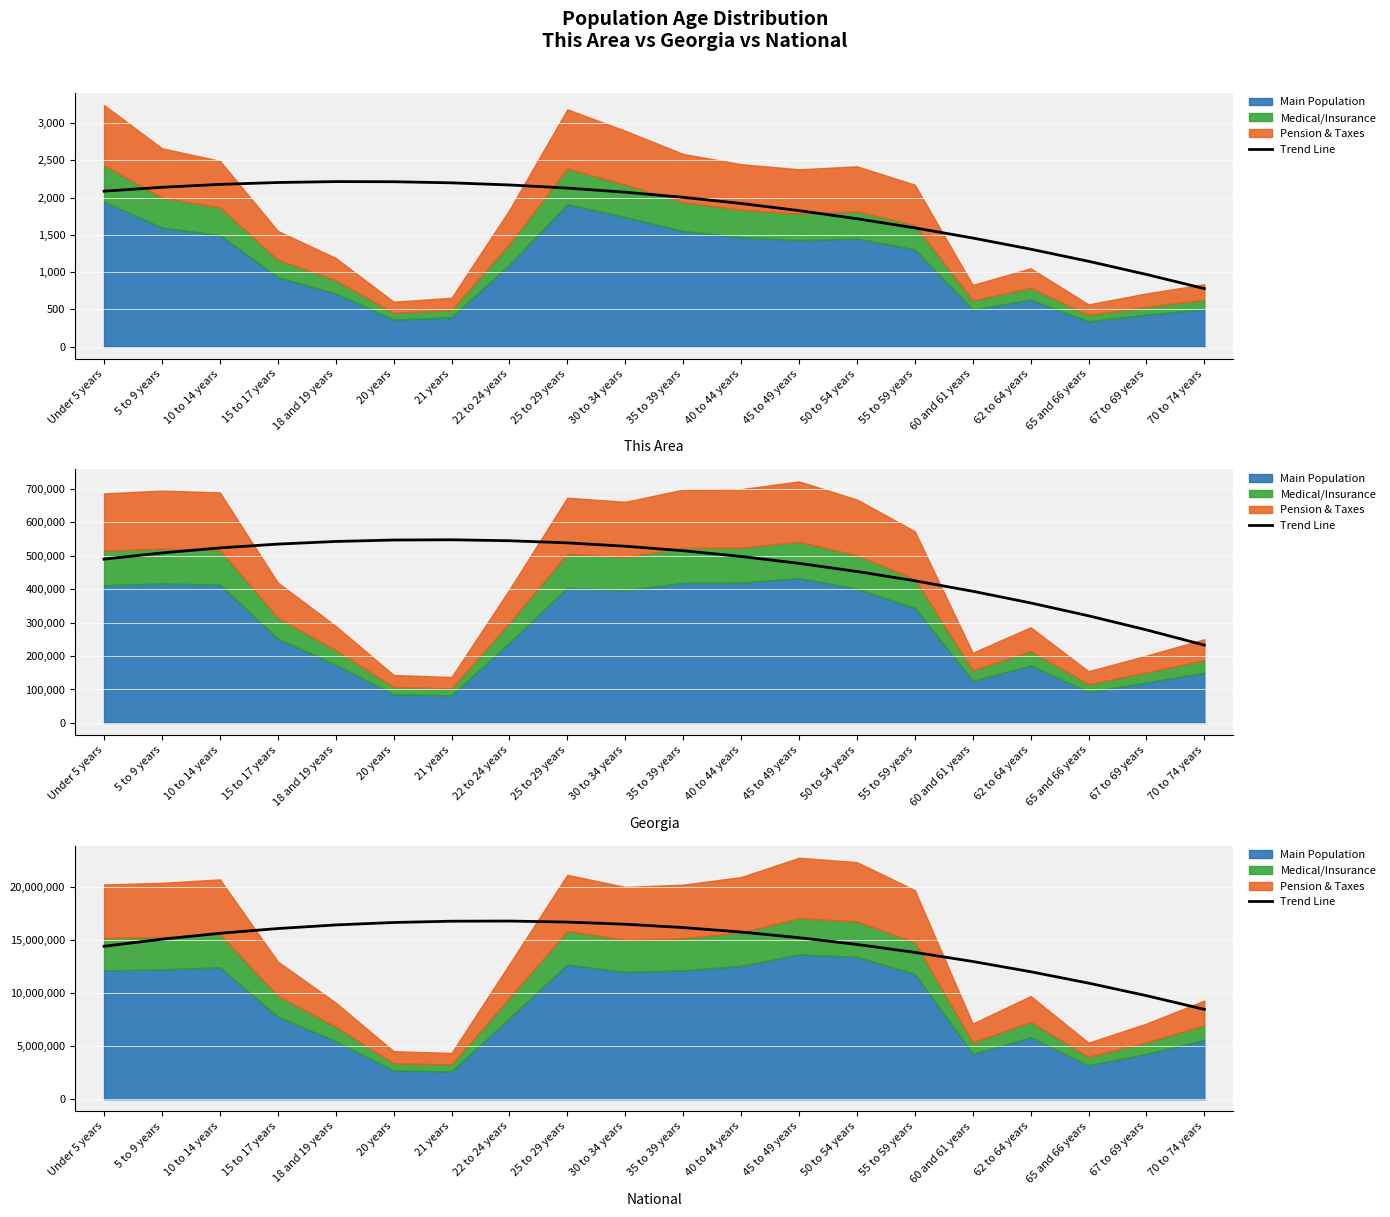

What is the greatest value displayed?

16754710.9